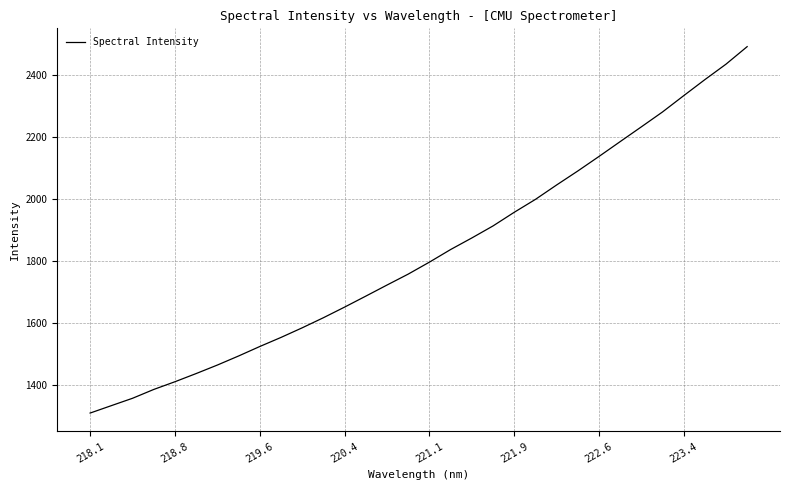

What is the smallest value displayed?

1311.0